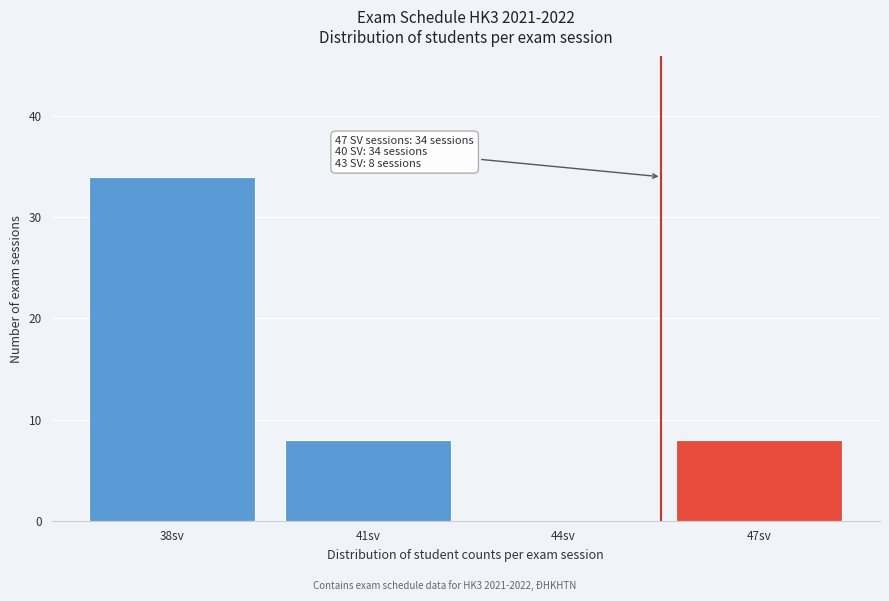

Reading left to right, list all the values displayed in this chart.

38sv=34	41sv=8	44sv=0	47sv=8